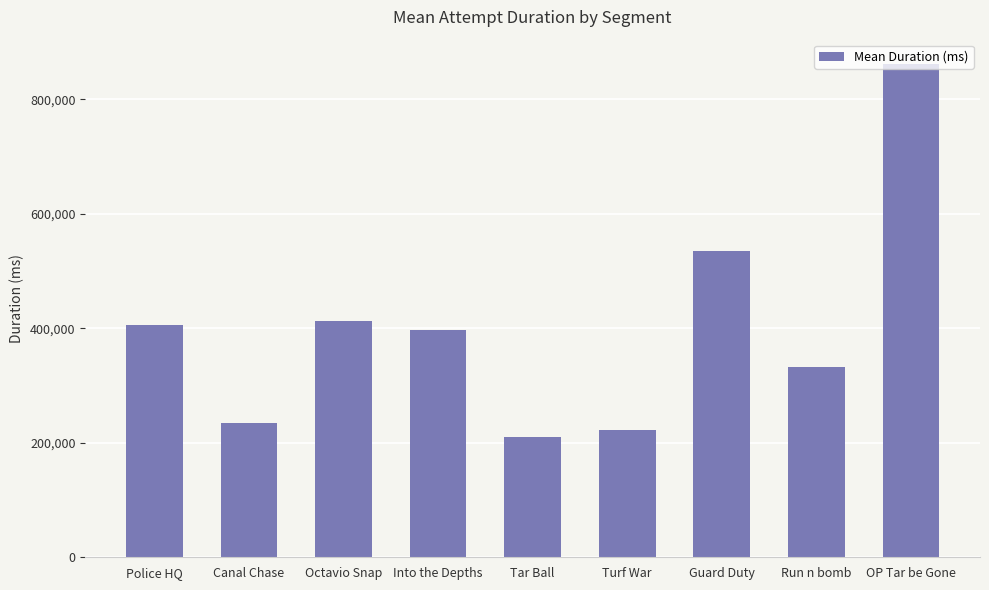

What is the change in value from Canal Chase to Turf War?

-11464